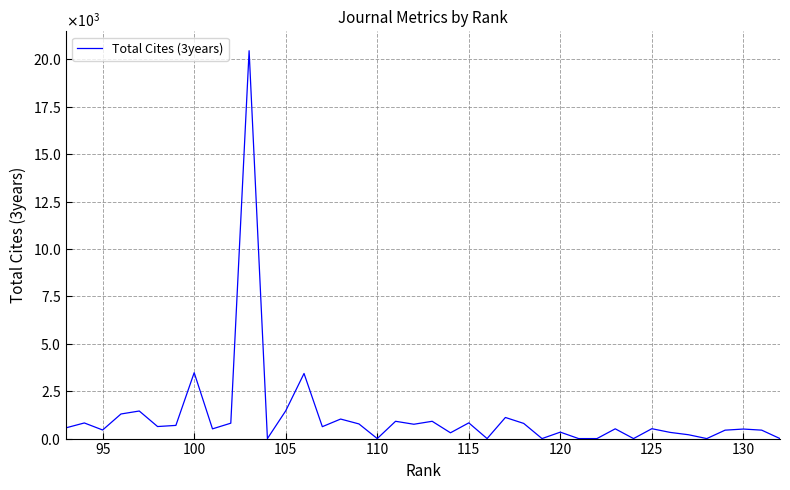

How many values are below 567?

20